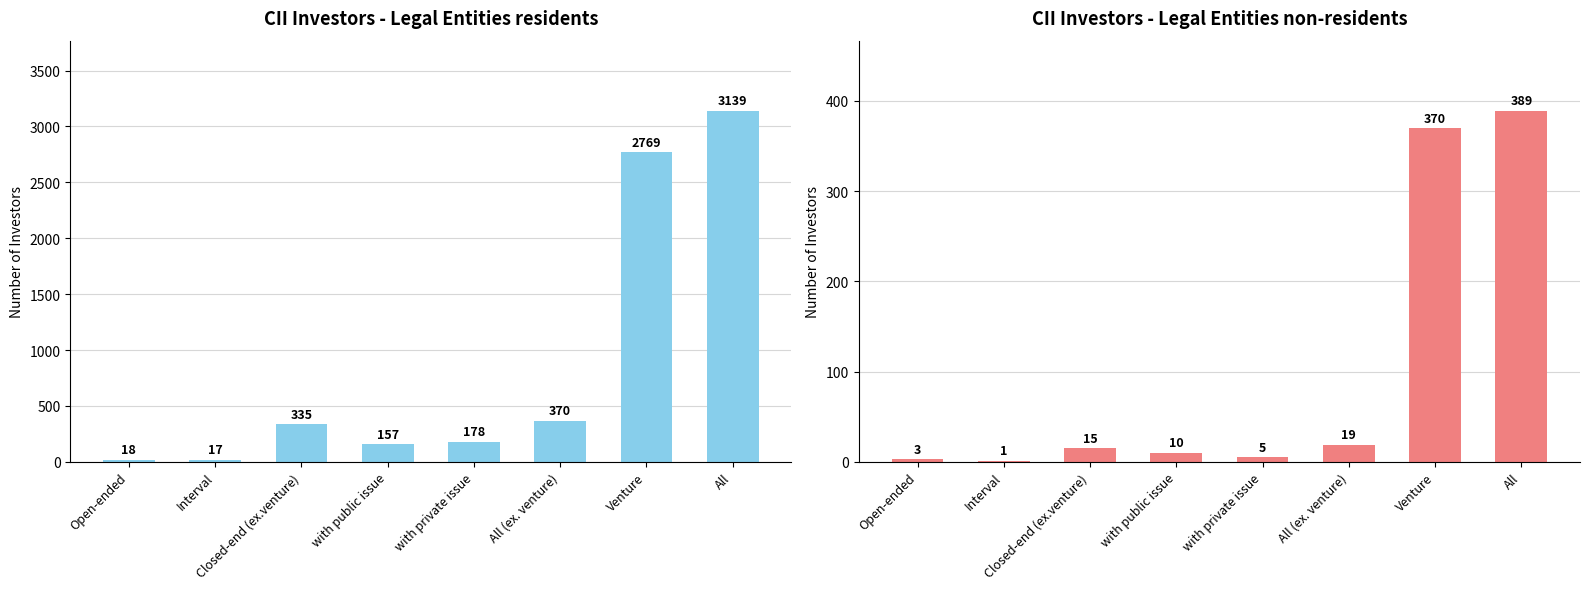

Count the number of data series in this chart.

2